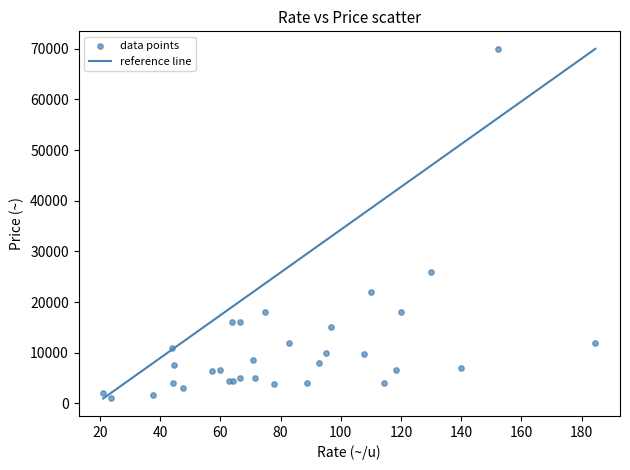

What Y value in the scatter plot is closest to 35475?

26000